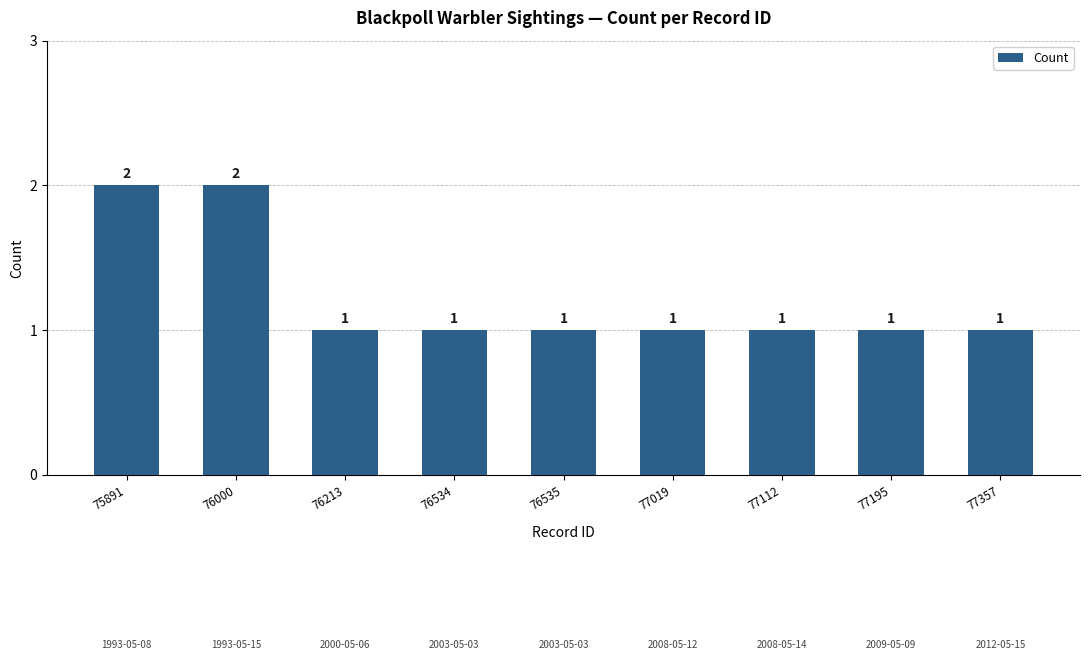

Reading left to right, transcribe all the data shown in this chart.

75891=2	76000=2	76213=1	76534=1	76535=1	77019=1	77112=1	77195=1	77357=1